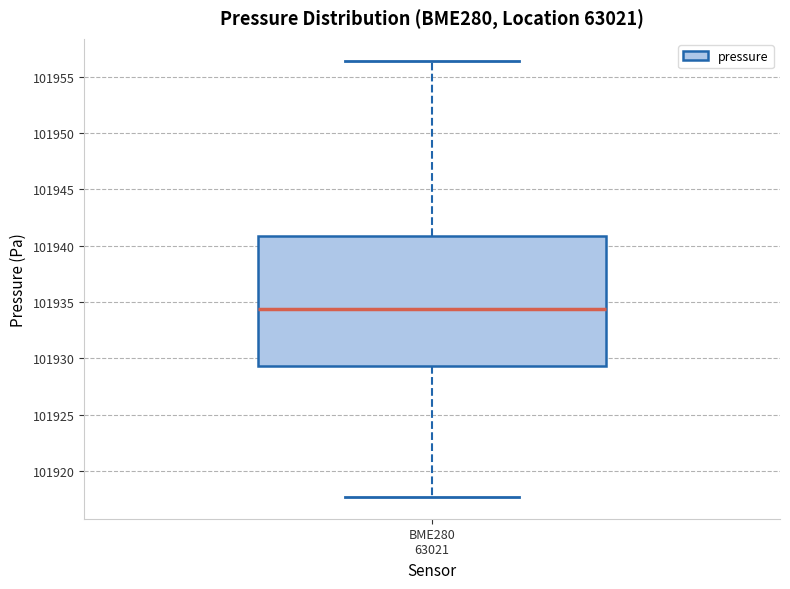

Transcribe this box plot: give where the median line is, the range the box spans, and where the two whiskers end, as read against the y-axis. The values are not printed on the chart, so give them approximately, as read against the axis.

median 101934.5, box 101929.5 to 101941.0, whiskers 101917.5 to 101956.5